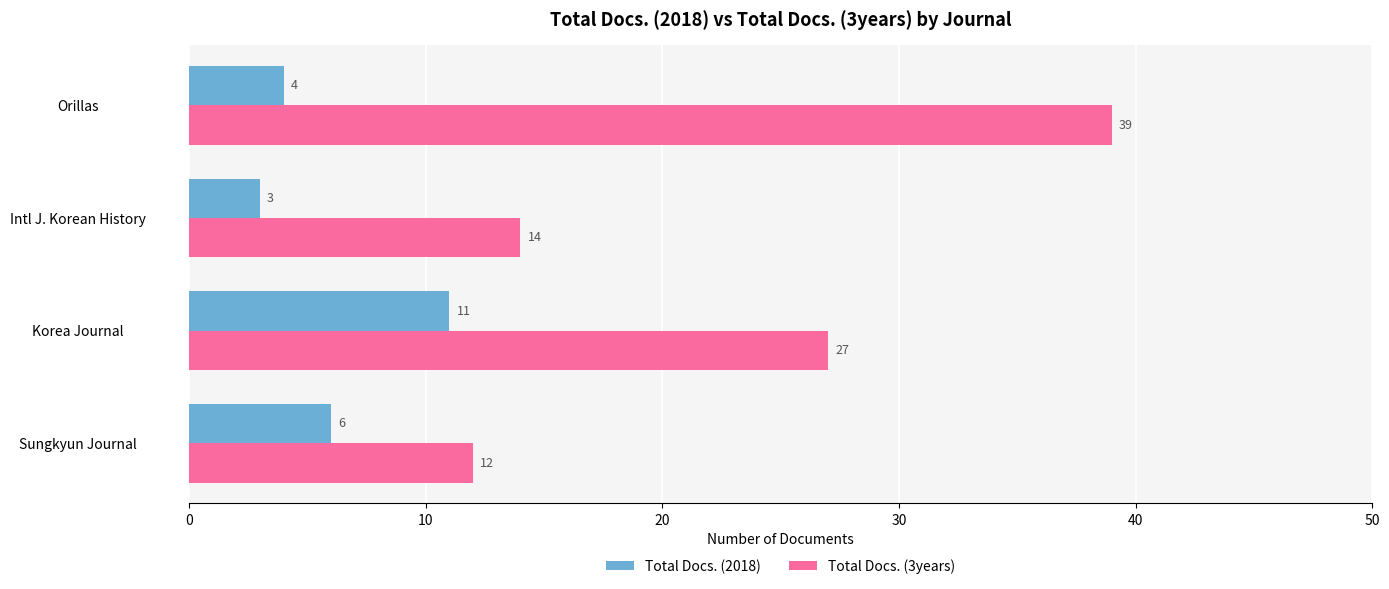

Is it true that Total Docs. (3years) equals 14 at Intl J. Korean History?

True